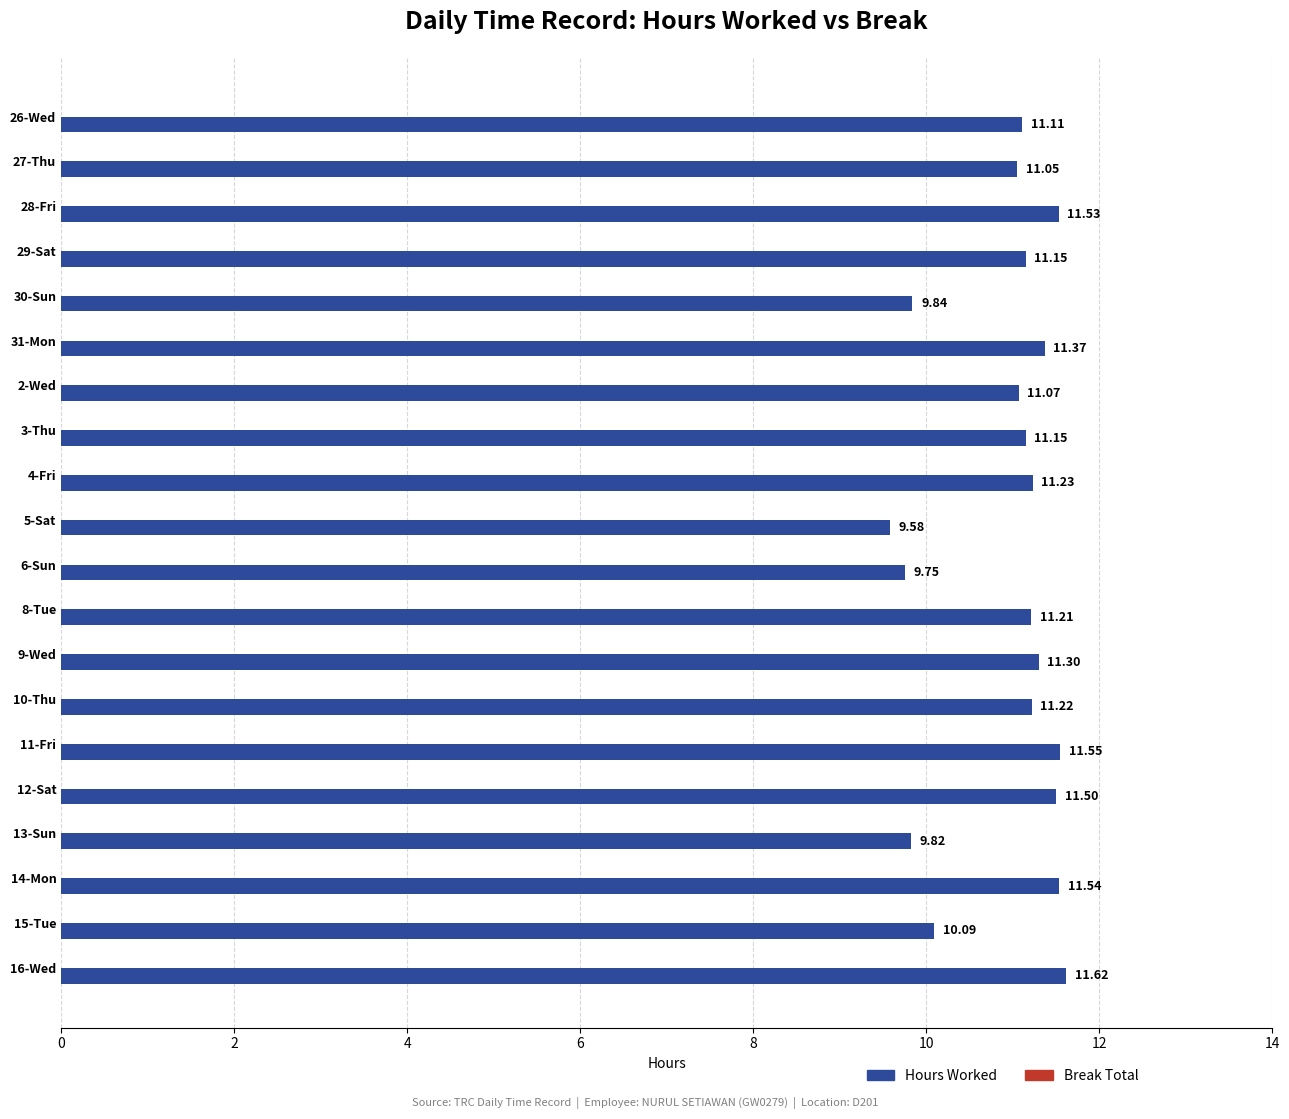

What is the change in value from 30-Sun to 14-Mon?

+1.7